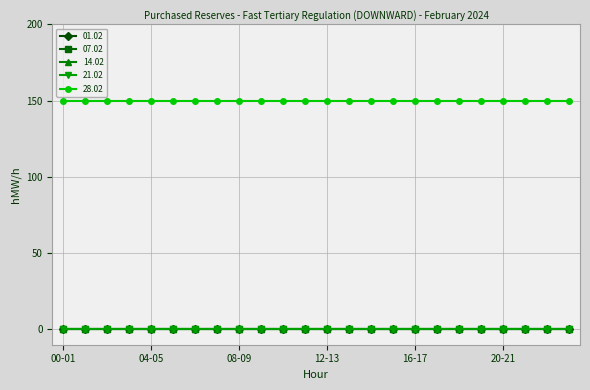

Where is 01.02 nearest to the value 0?

00-01